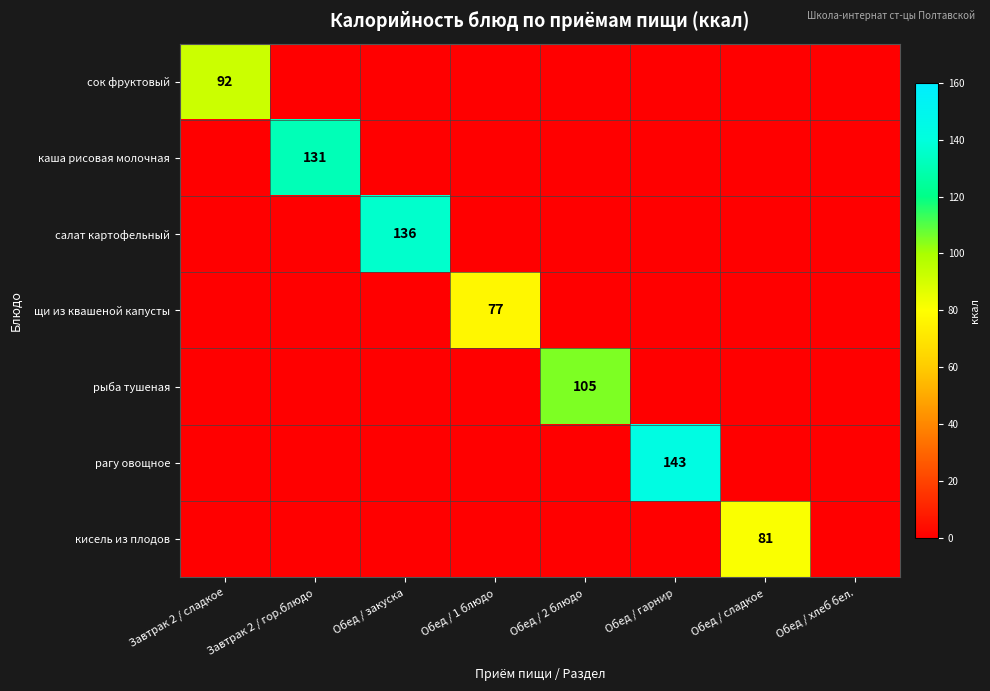

The рыба тушеная series shows 55 at Обед / 2 блюдо. True or false?

False